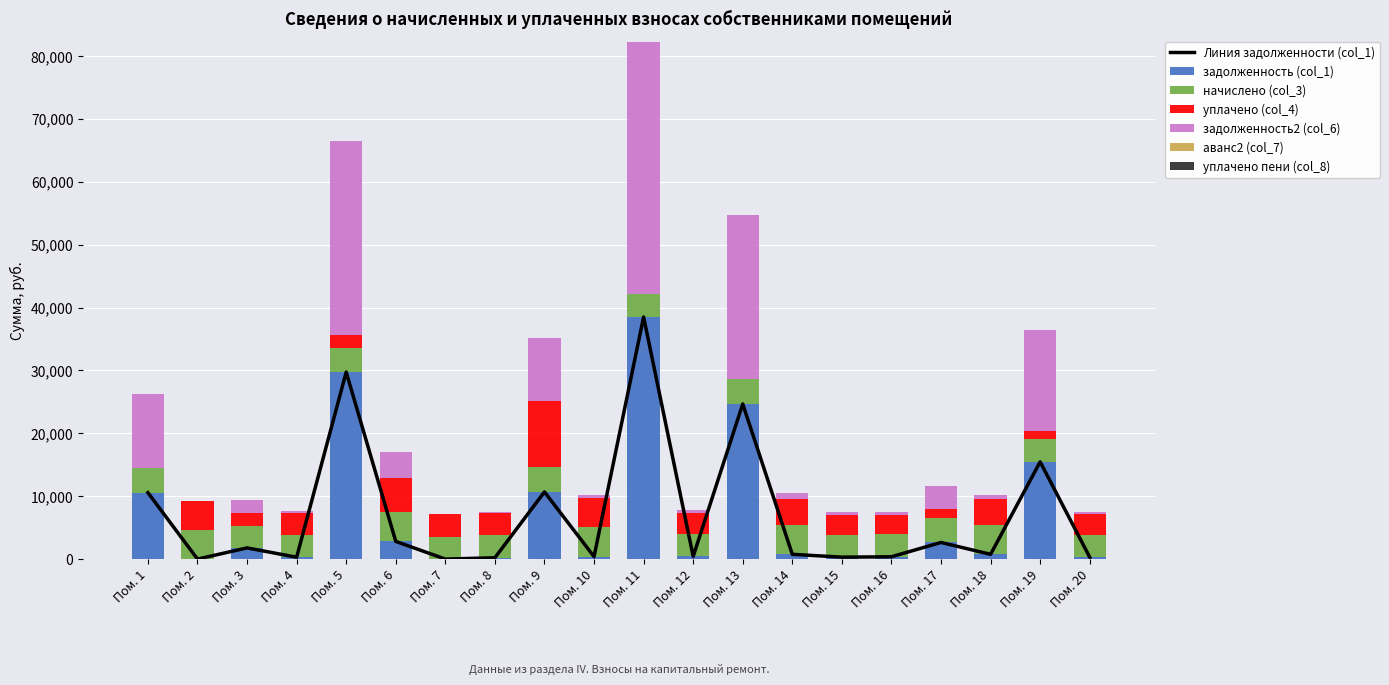

Which category has the highest value in the задолженность (col_1) series?

Пом. 11